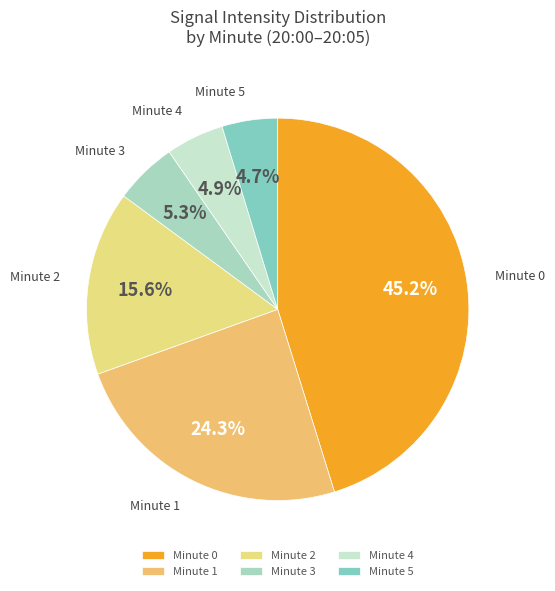

Between Minute 5 and Minute 1, which is larger?

Minute 1